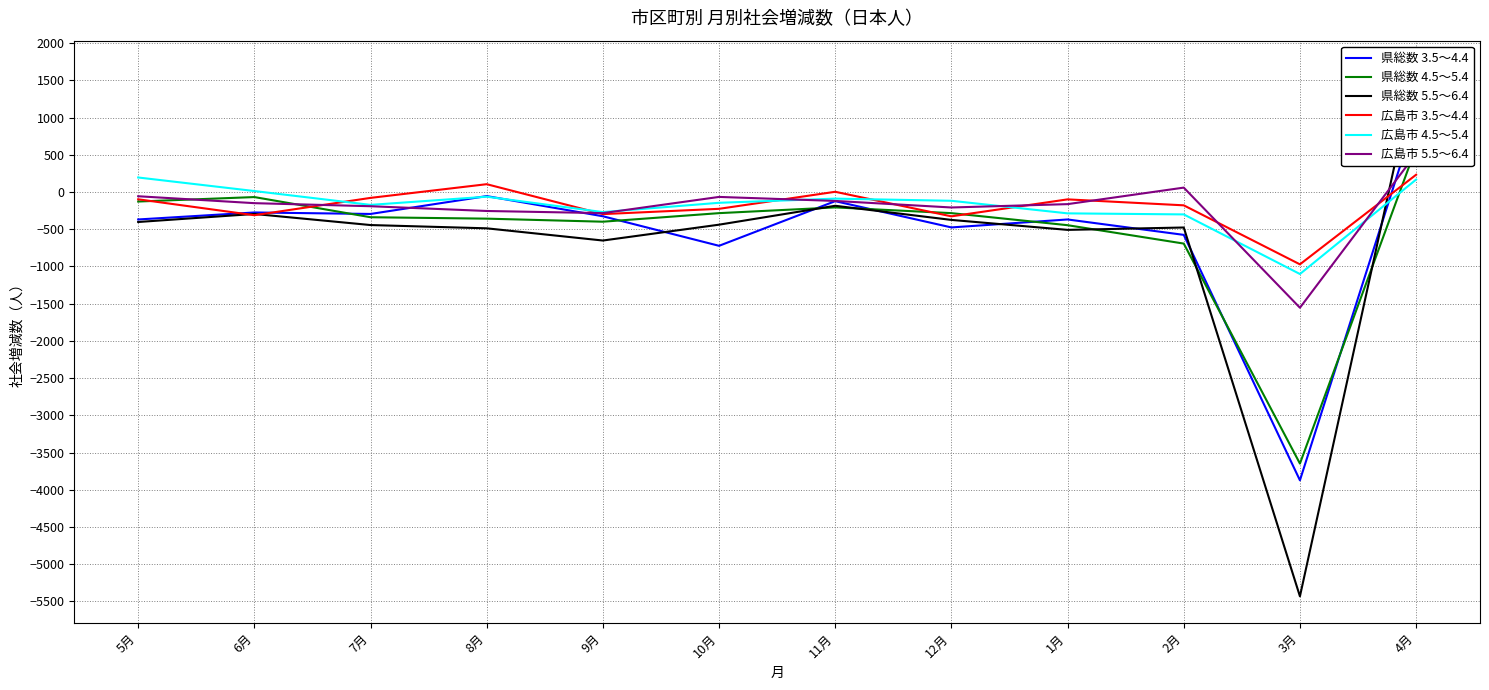

Which series changed the most between 10月 and 4月?

県総数 5.5～6.4